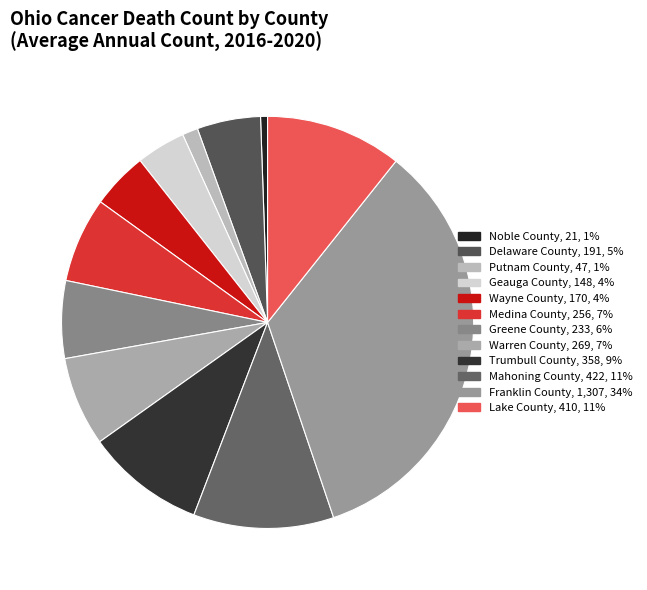

How many segments does this pie chart have?

12